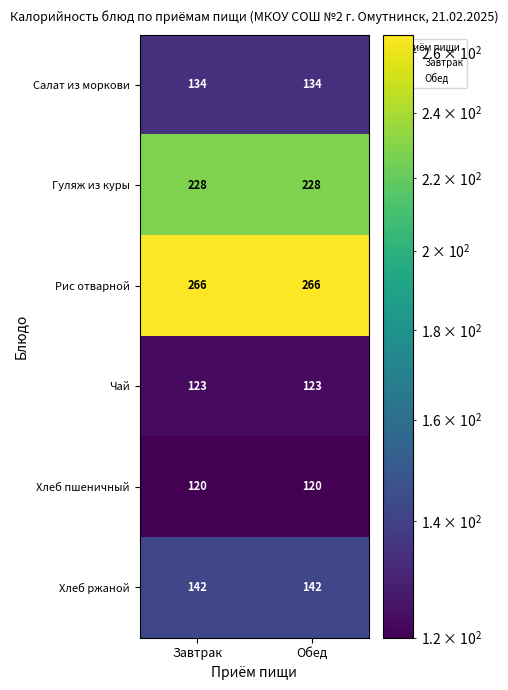

What is the spread (max minus min) of values at Завтрак?

146